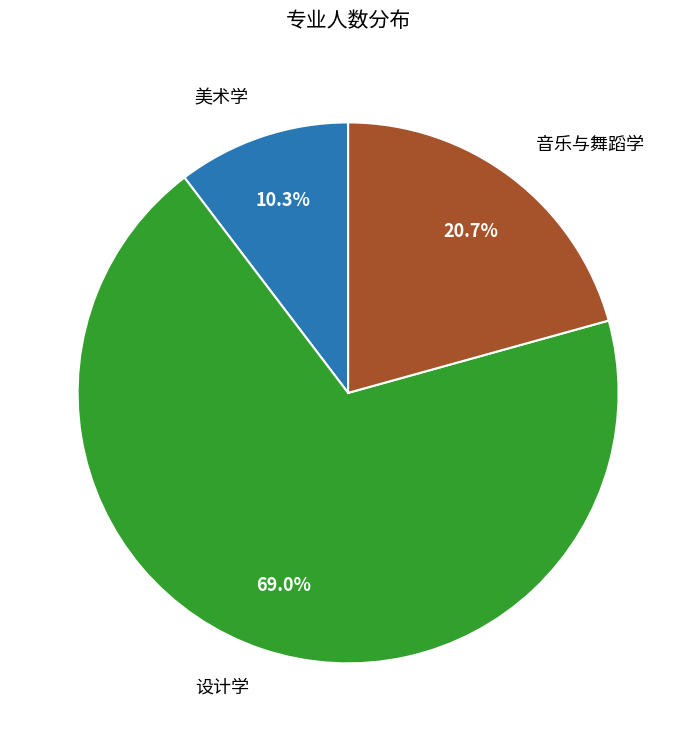

Is there a majority slice in this chart?

Yes